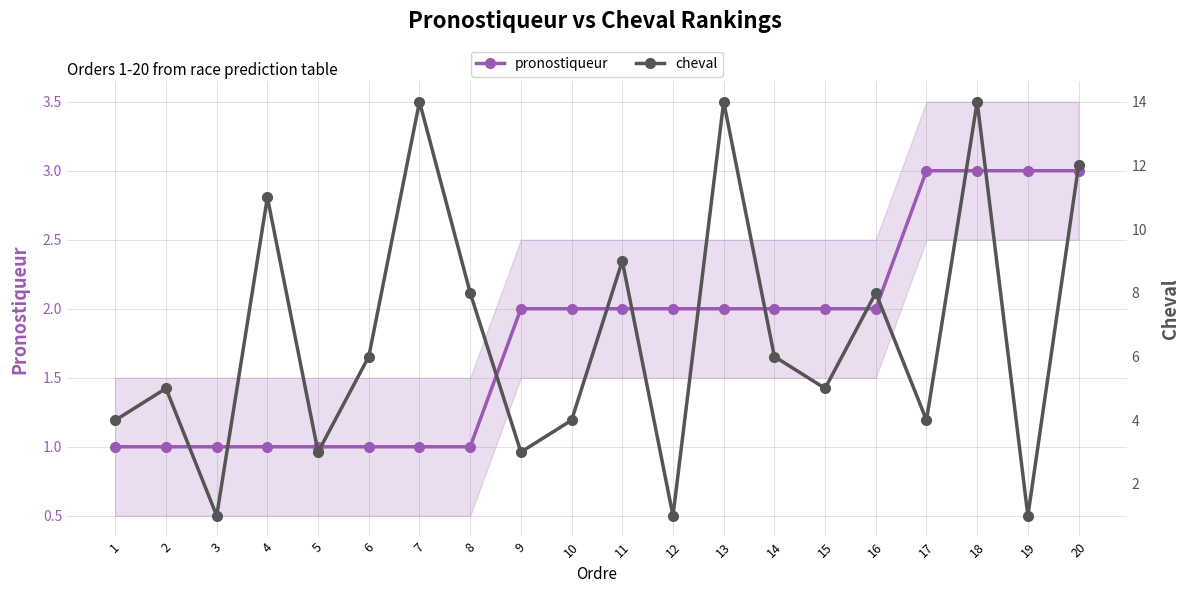

How many data points in cheval are less than 6?

10